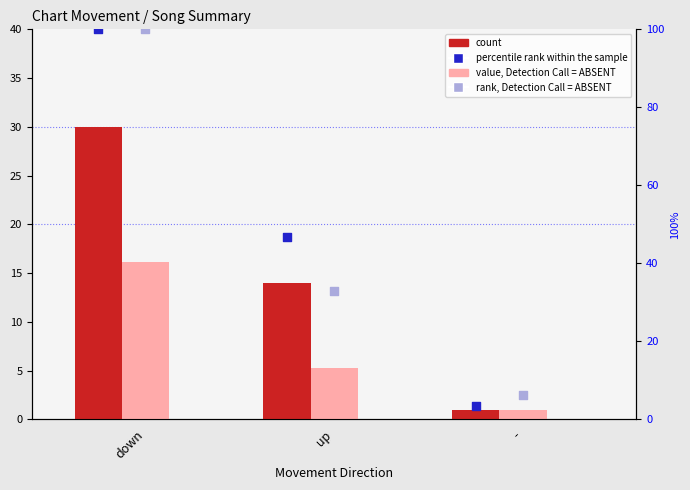

Which series has the largest total across all categories?

percentile rank within the sample